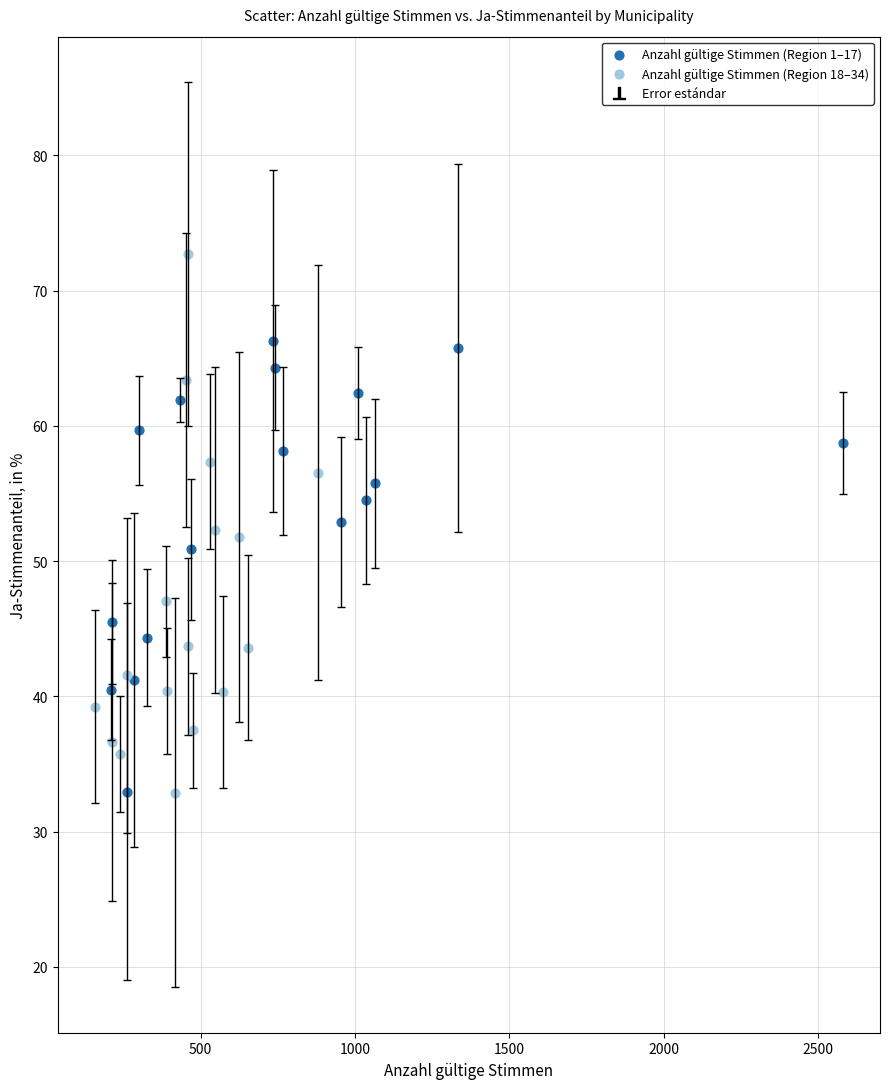

Which series has the largest Y range (max minus min)?

Anzahl gültige Stimmen (Region 18–34)